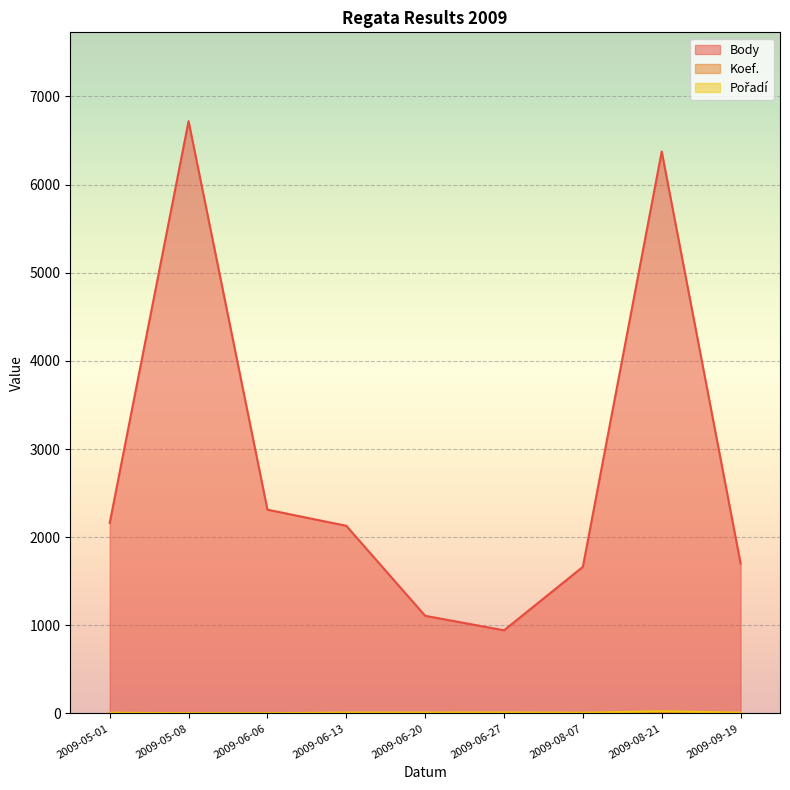

What is the maximum value shown in the chart?

6720